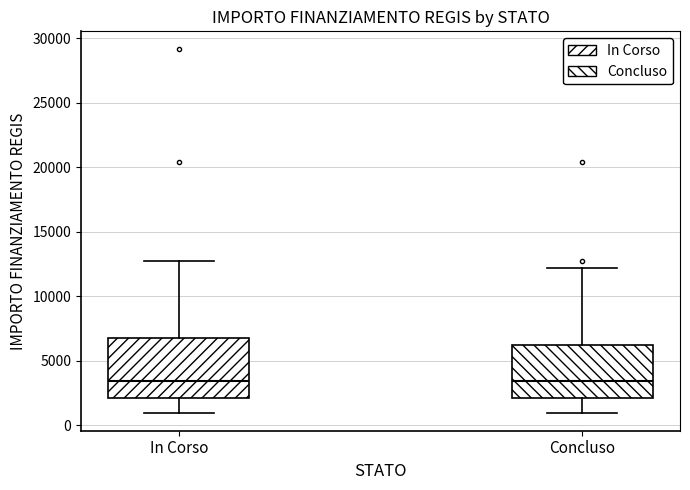

Reading left to right, read every box against the y-axis: the position of its median line, the range the box covers, and the ends of its whiskers. The values are not printed on the chart, so give them approximately, as read against the axis.

In Corso: median 3500, box 2000 to 7000, whiskers 1000 to 12500
Concluso: median 3500, box 2000 to 6000, whiskers 1000 to 12000